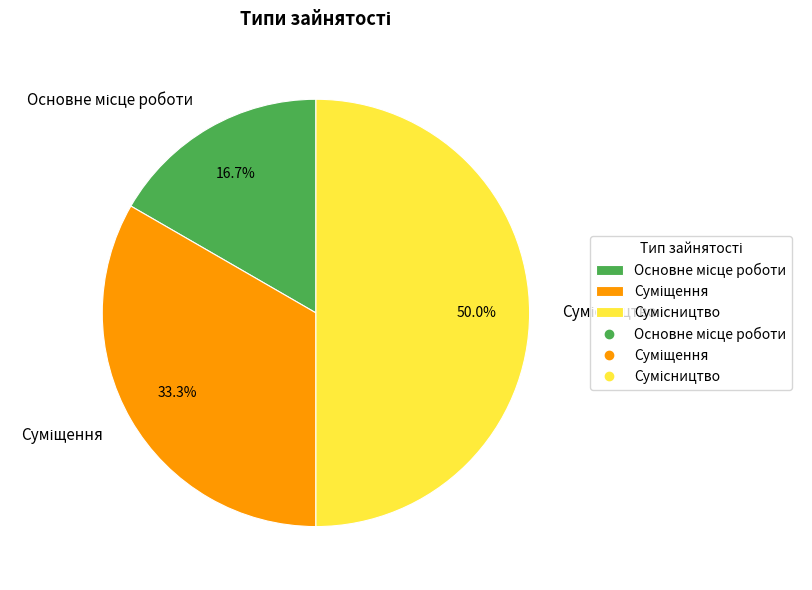

To the nearest percent, what portion does Суміщення represent?

33%